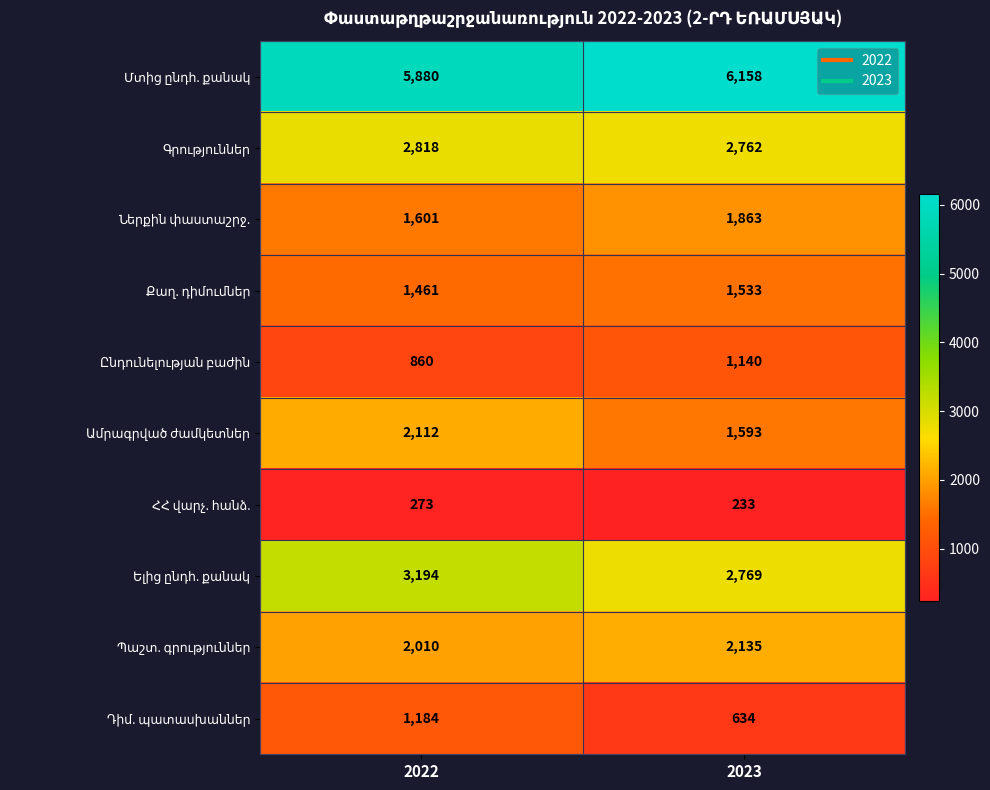

What is the spread (max minus min) of values at 2022?

5607